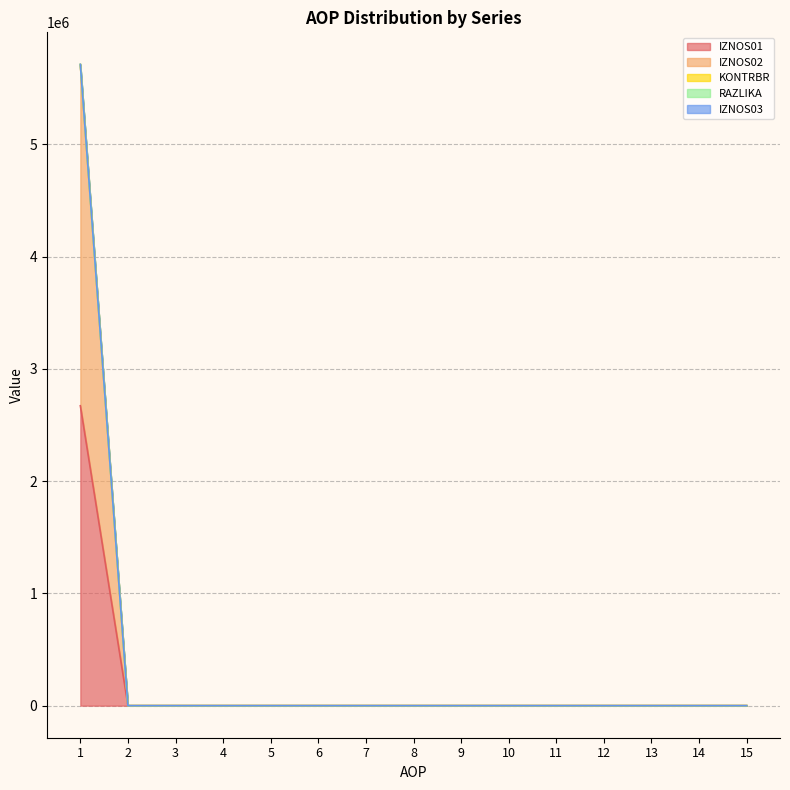

Where is RAZLIKA nearest to the value 2856844?

2